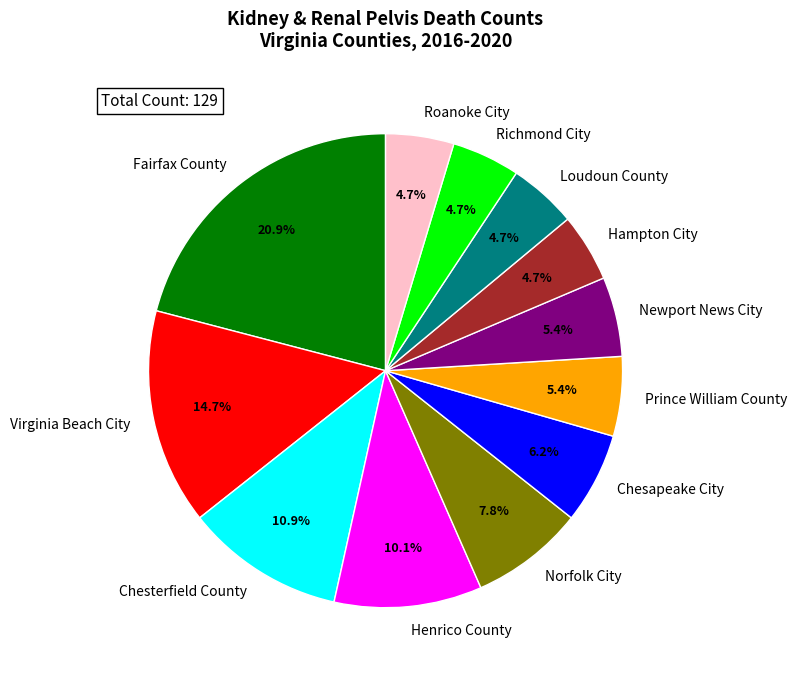

Is it true that Chesterfield County is 11% of the pie?

True